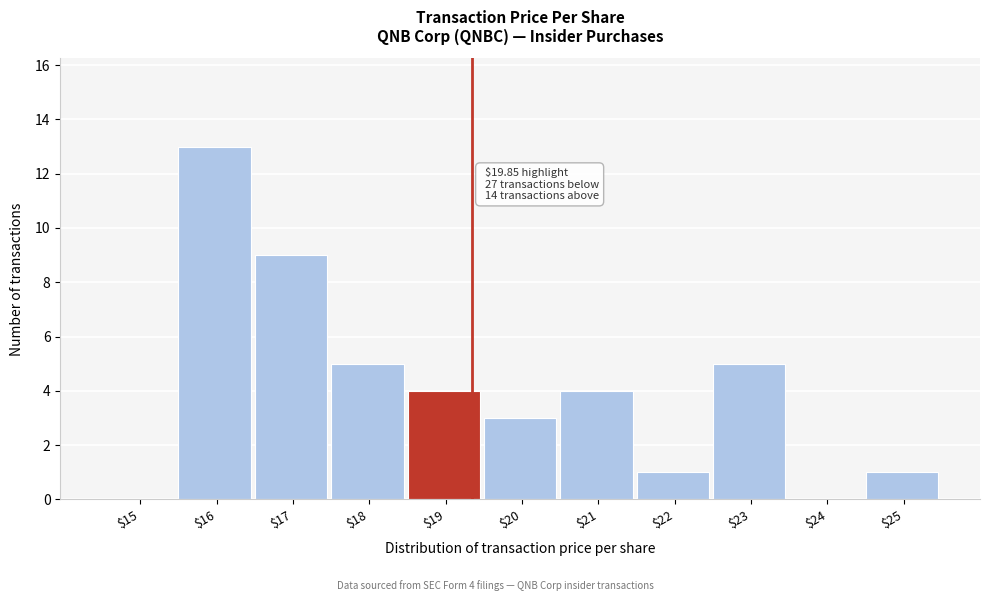

What is the maximum value shown in the chart?

13